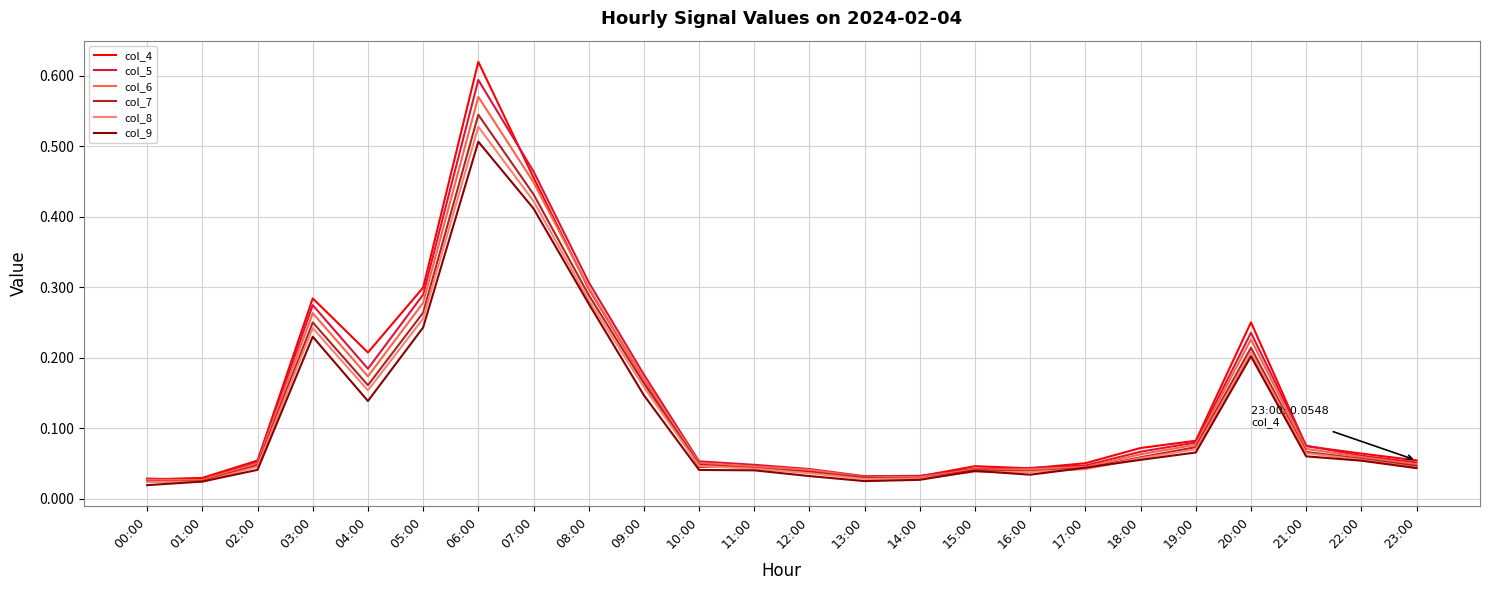

Which series has the widest spread of values?

col_4